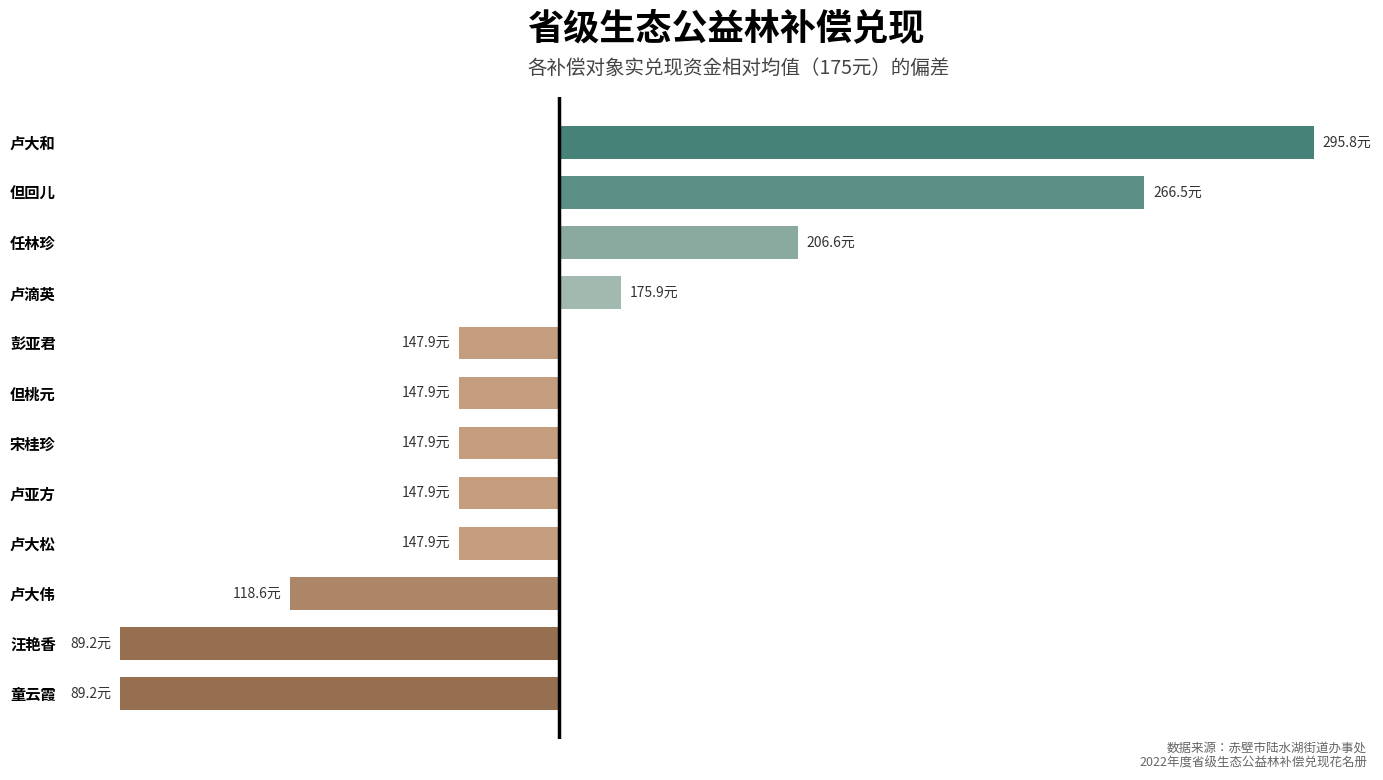

Are the bars horizontal?

Yes